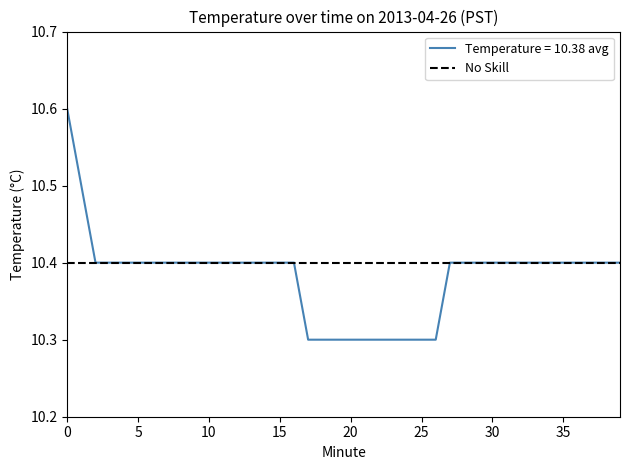

What is the maximum value shown in the chart?

10.6